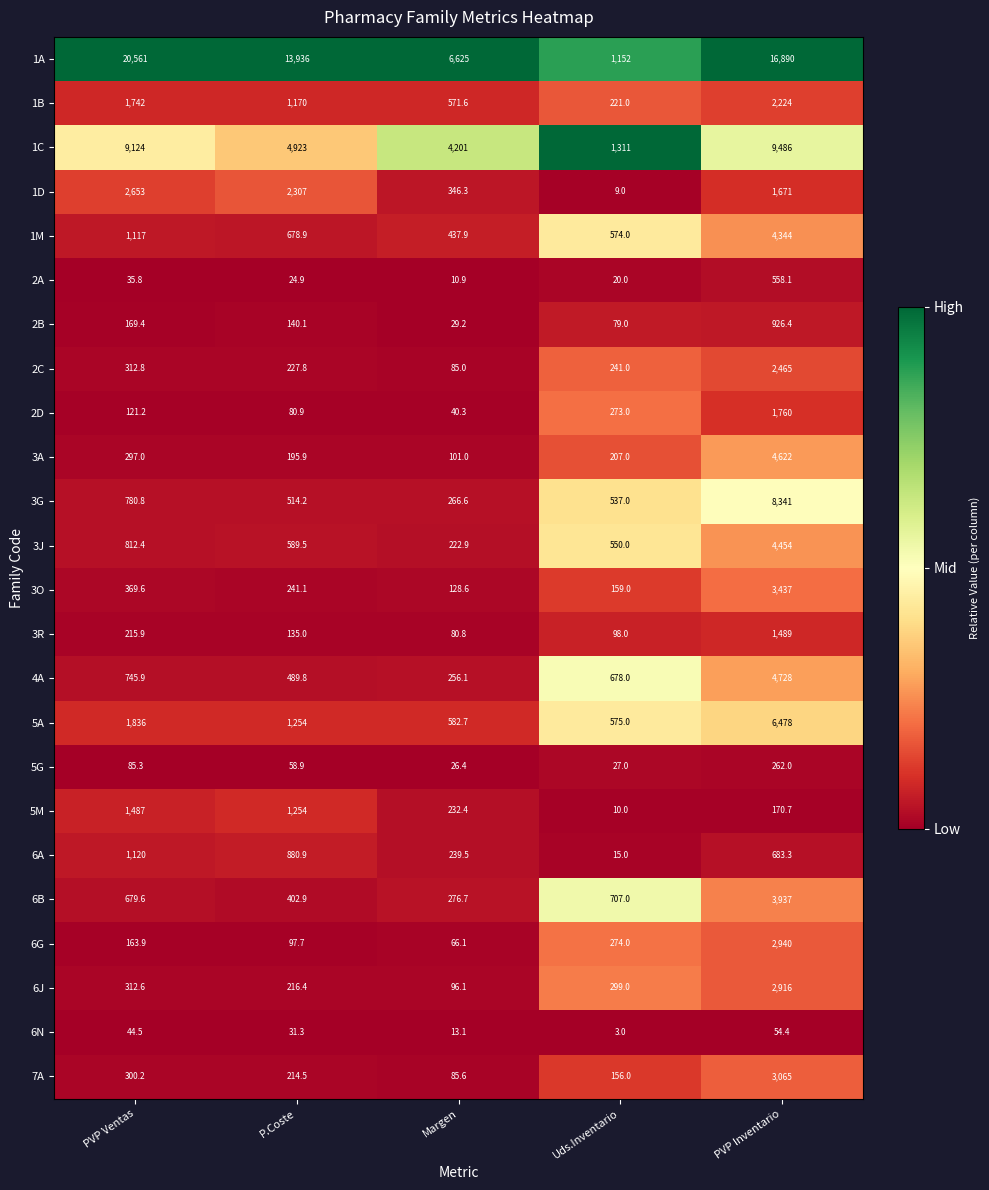

What is the sum of the 4A values at P.Coste and PVP Ventas?

1235.7